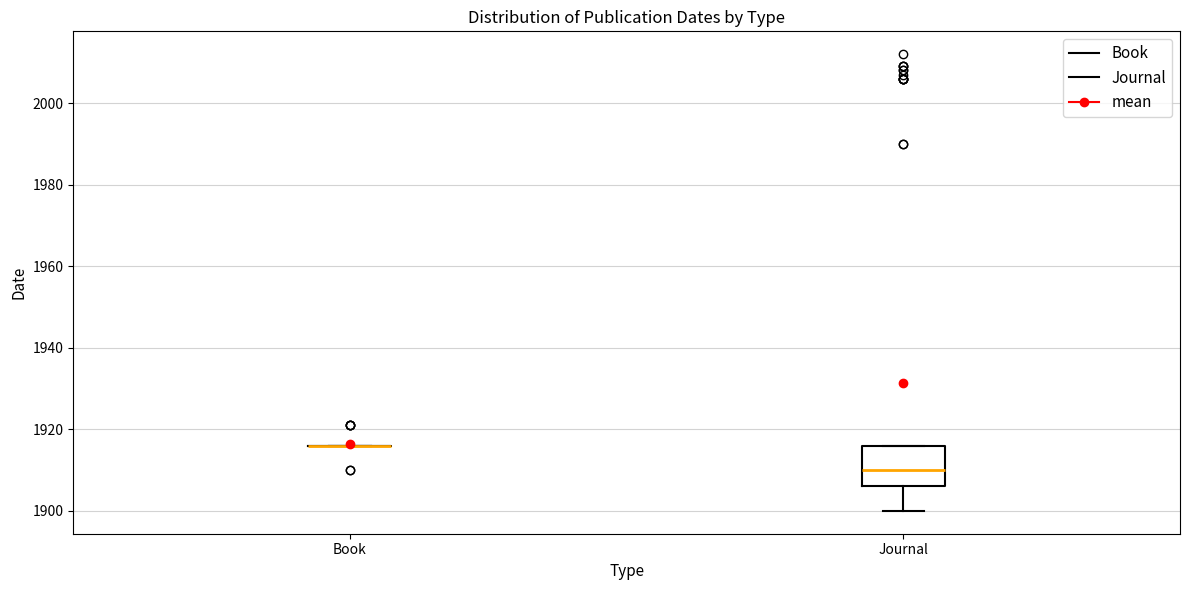

Reading left to right, transcribe this box plot: for each box, give where its median line is, the range the box spans, and where its two whiskers end, as read against the y-axis. The values are not printed on the chart, so give them approximately, as read against the axis.

Book: box collapsed to a line at 1916, whiskers 1916 to 1916
Journal: median 1910, box 1906 to 1916, whiskers 1900 to 1916